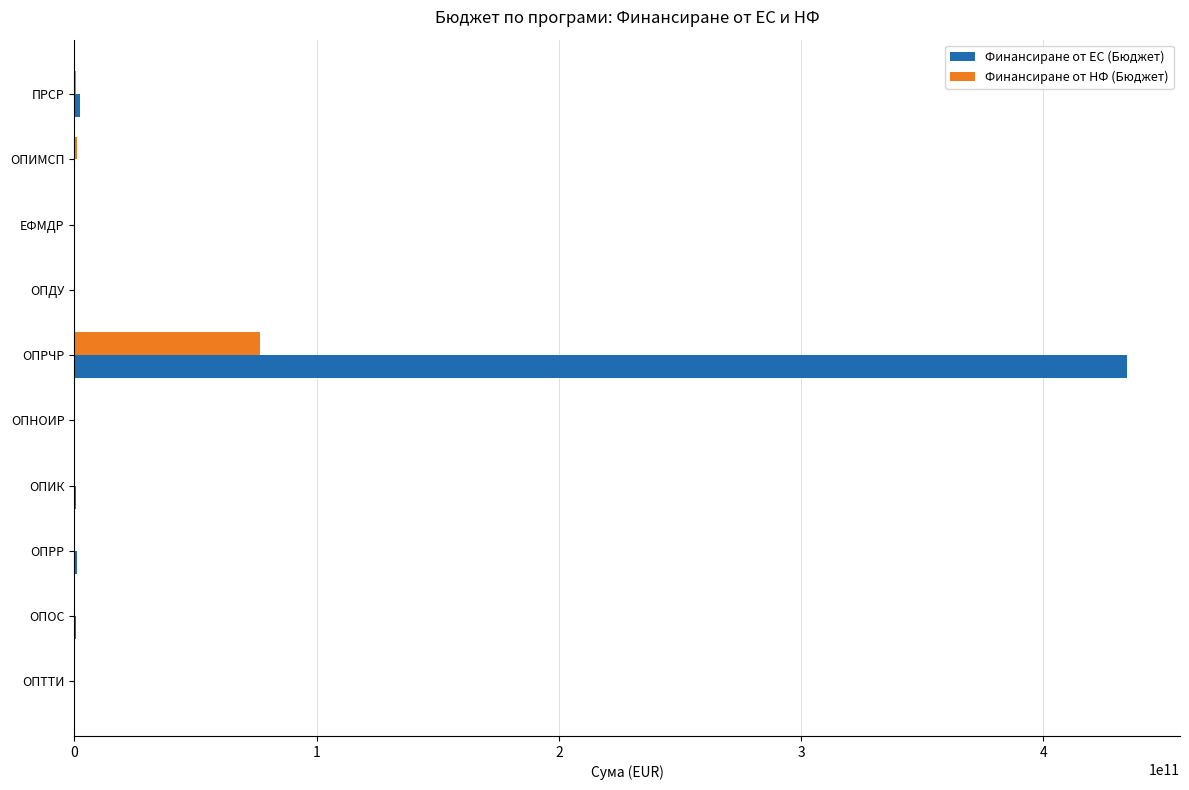

The Финансиране от ЕС (Бюджет) series shows 642082248519.7 at ОПРЧР. True or false?

False